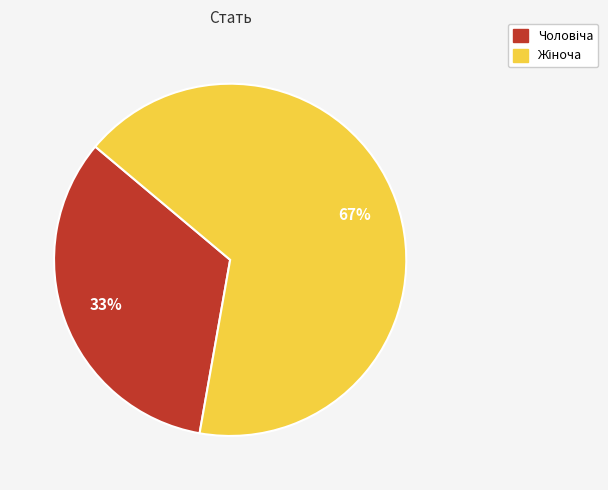

To the nearest percent, what is the average slice percentage?

50%